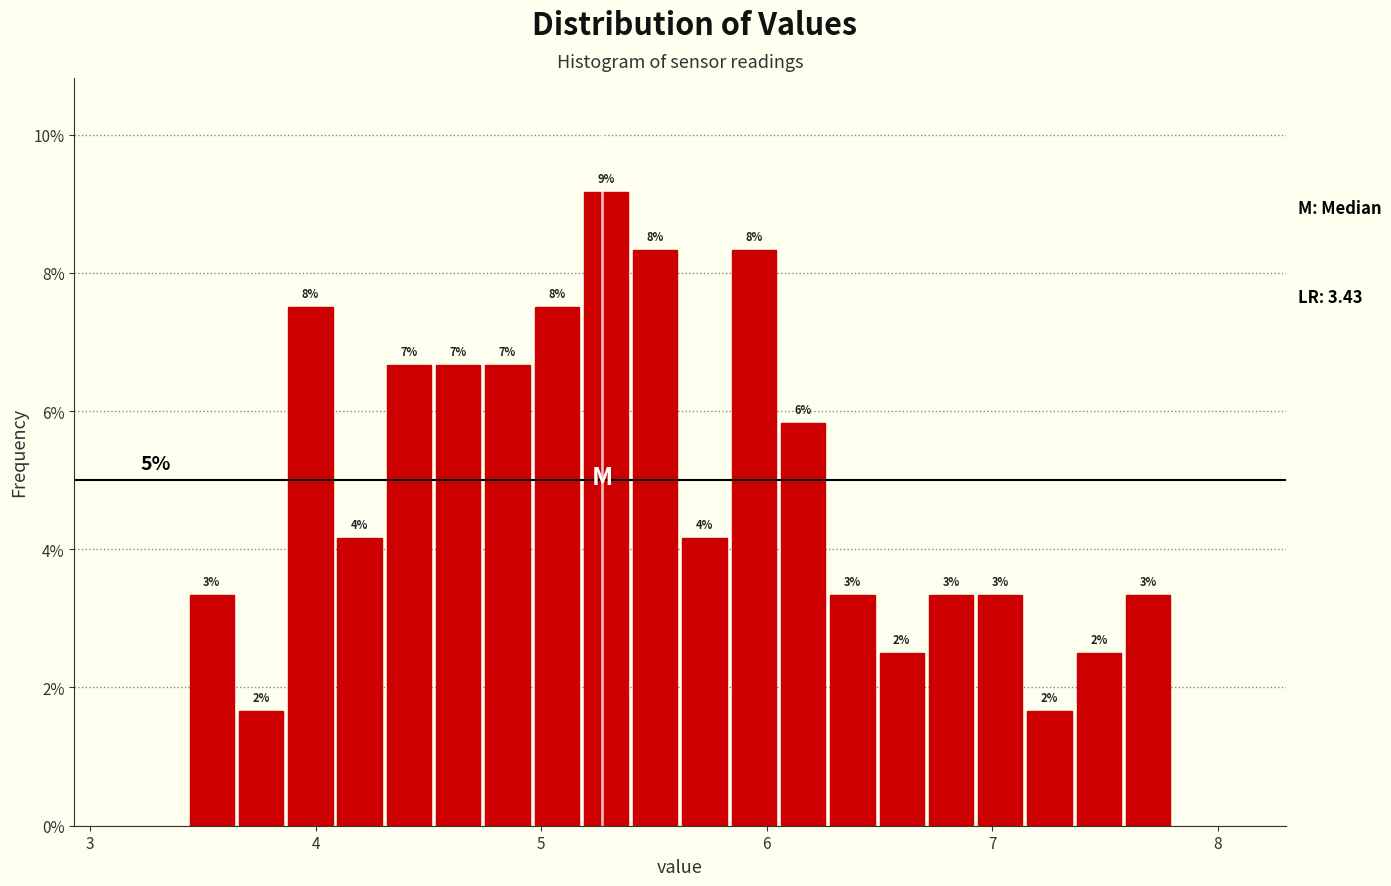

Around what value on the x-axis is the tallest bar? Give the approximate position of its centre, as read against the axis.

5.3